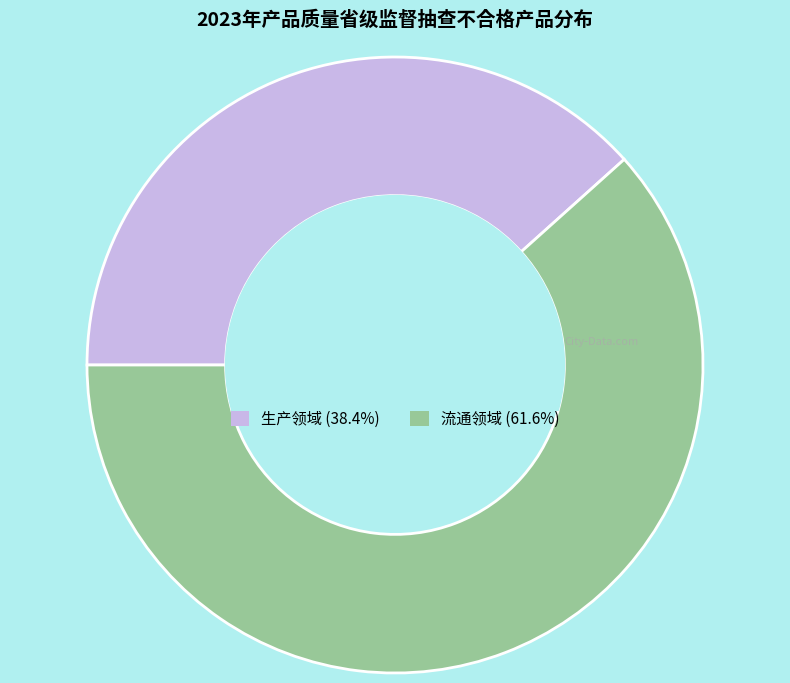

Is the sum of 生产领域 and 流通领域 greater than half?

Yes